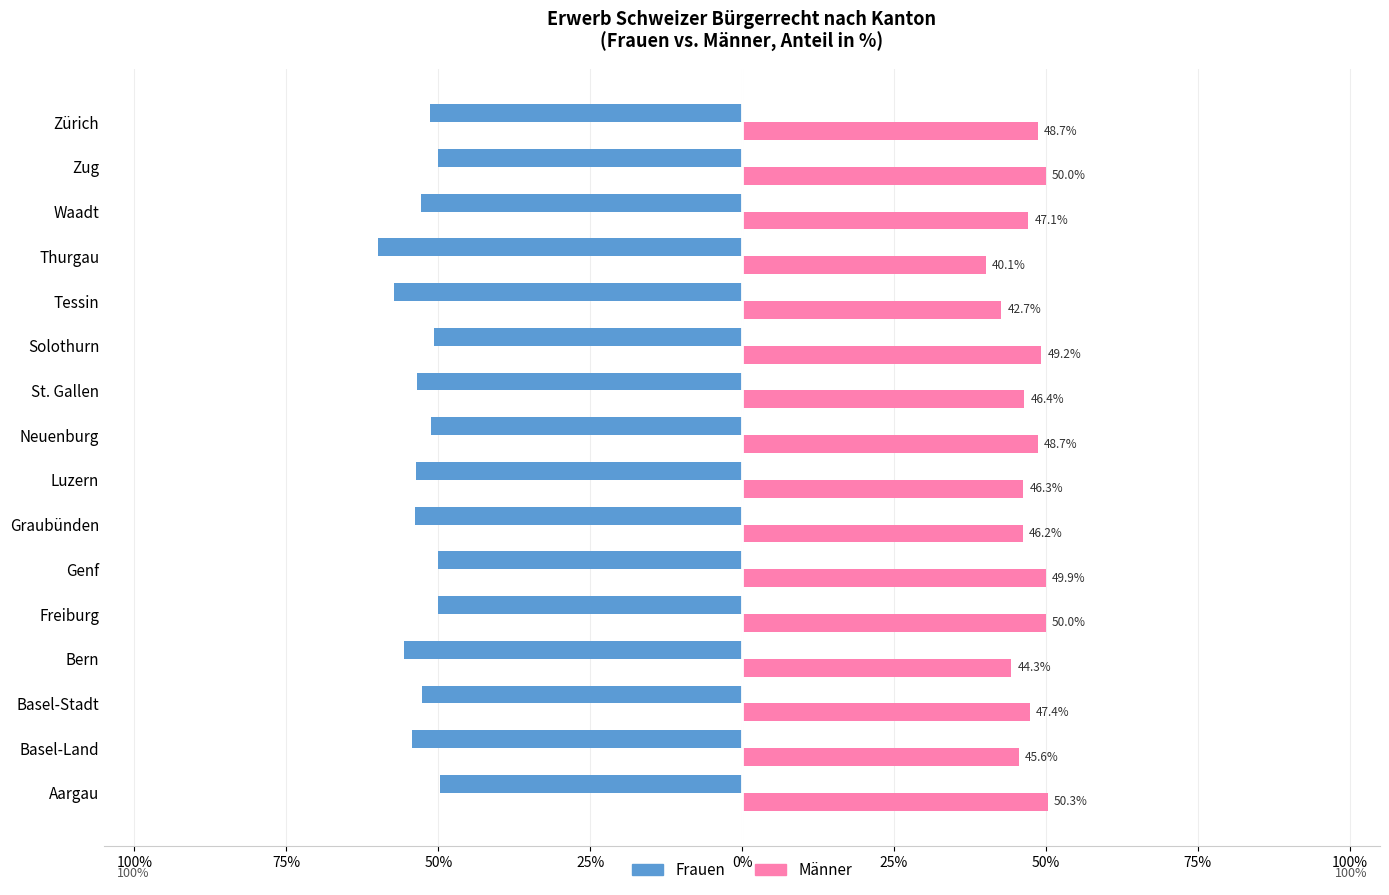

What is the difference between the maximum and second lowest values in the Männer series?

7.7